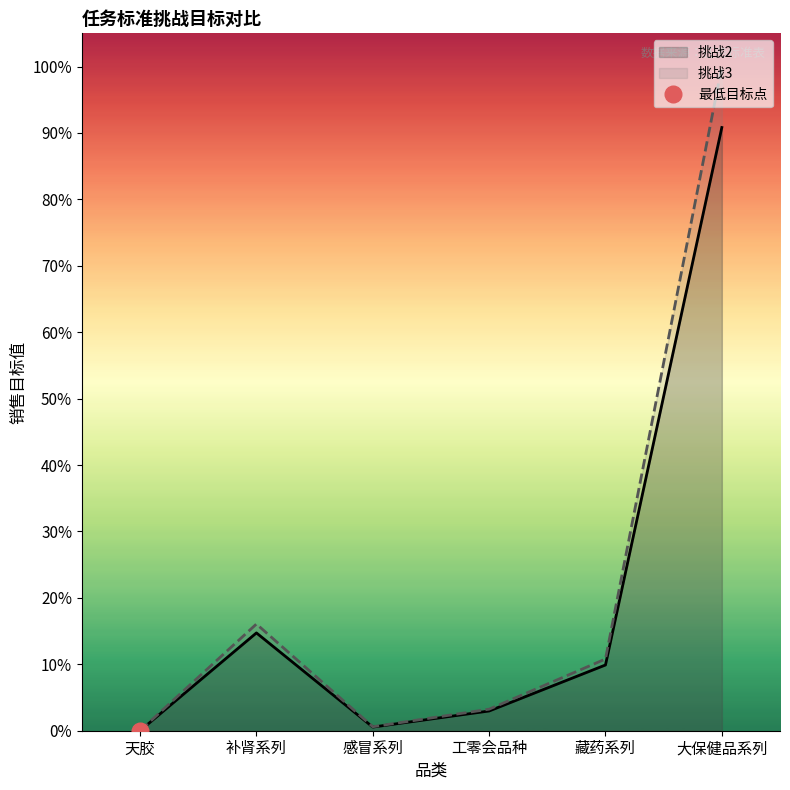

Where is the first local maximum for 挑战3?

补肾系列